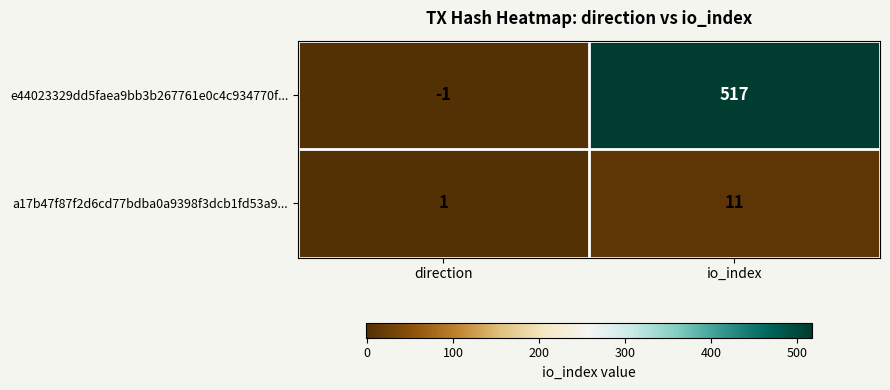

What is the sum of all e44023329dd5faea9bb3b267761e0c4c934770f... values?

516